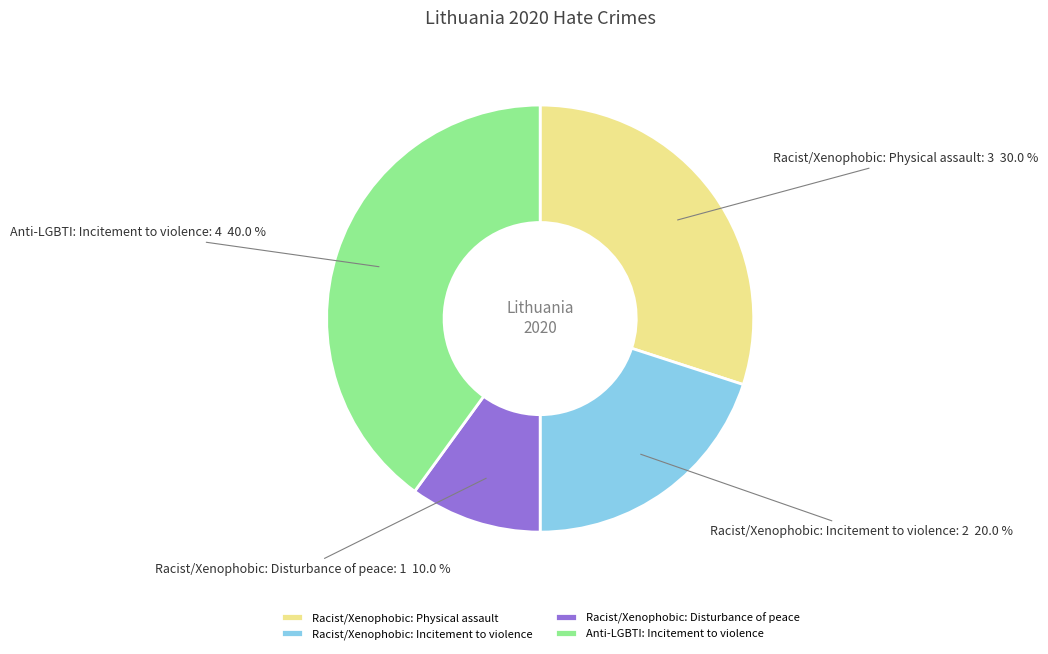

To the nearest percent, what is the difference between the largest and smallest slice percentages?

30%